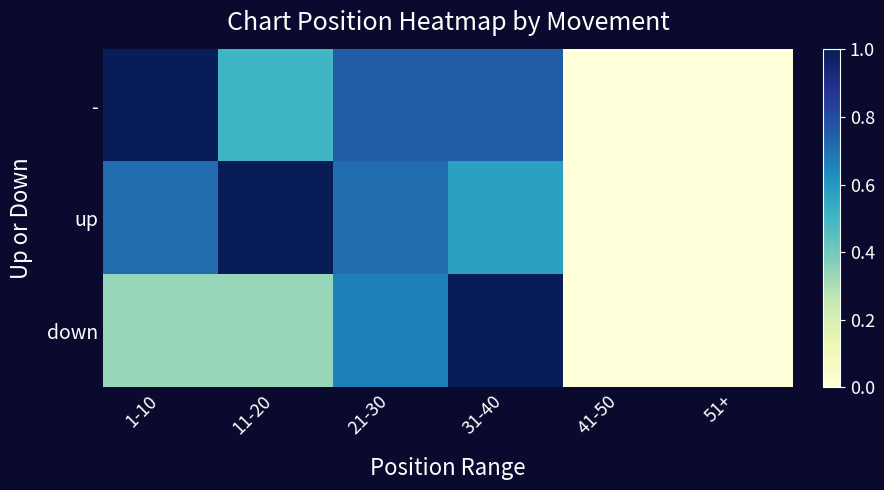

Which series has the largest range (max minus min)?

-